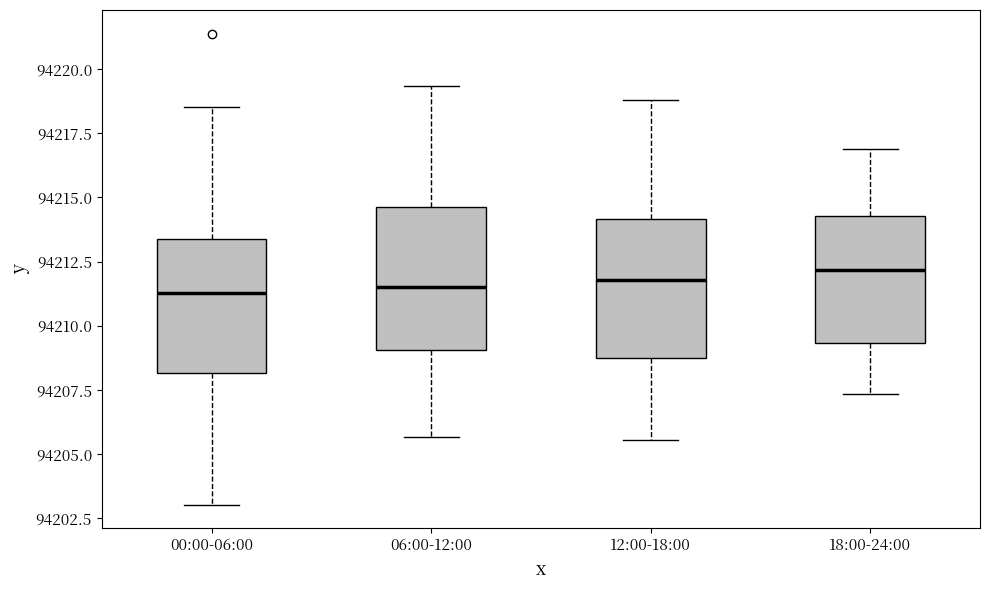

Reading left to right, transcribe this box plot: for each box, give where its median line is, the range the box spans, and where its two whiskers end, as read against the y-axis. The values are not printed on the chart, so give them approximately, as read against the axis.

00:00-06:00: median 94211.5, box 94208.0 to 94213.5, whiskers 94203.0 to 94218.5
06:00-12:00: median 94211.5, box 94209.0 to 94214.5, whiskers 94205.5 to 94219.5
12:00-18:00: median 94212.0, box 94209.0 to 94214.0, whiskers 94205.5 to 94219.0
18:00-24:00: median 94212.0, box 94209.5 to 94214.5, whiskers 94207.5 to 94217.0